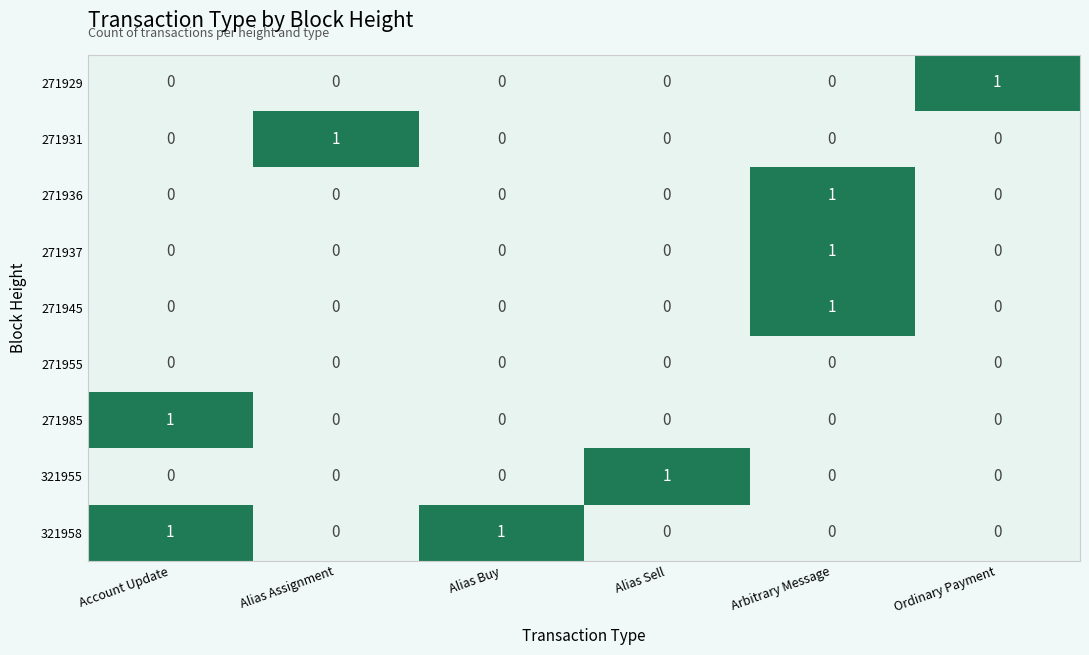

Which has a higher value, Account Update or Arbitrary Message?

Account Update